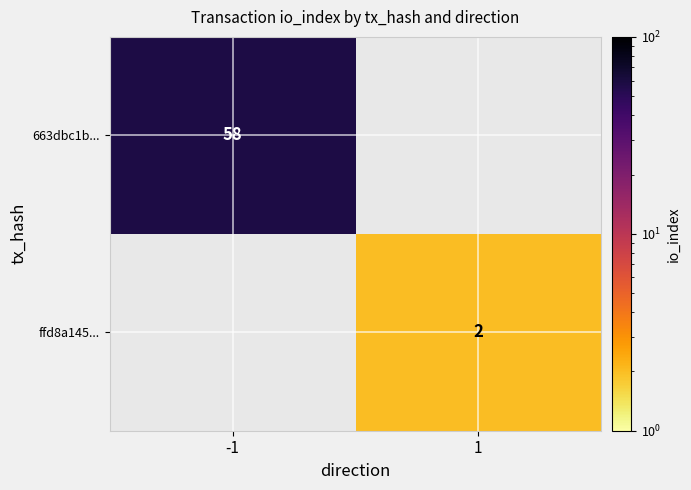

The ffd8a145... series shows 3 at 1. True or false?

False